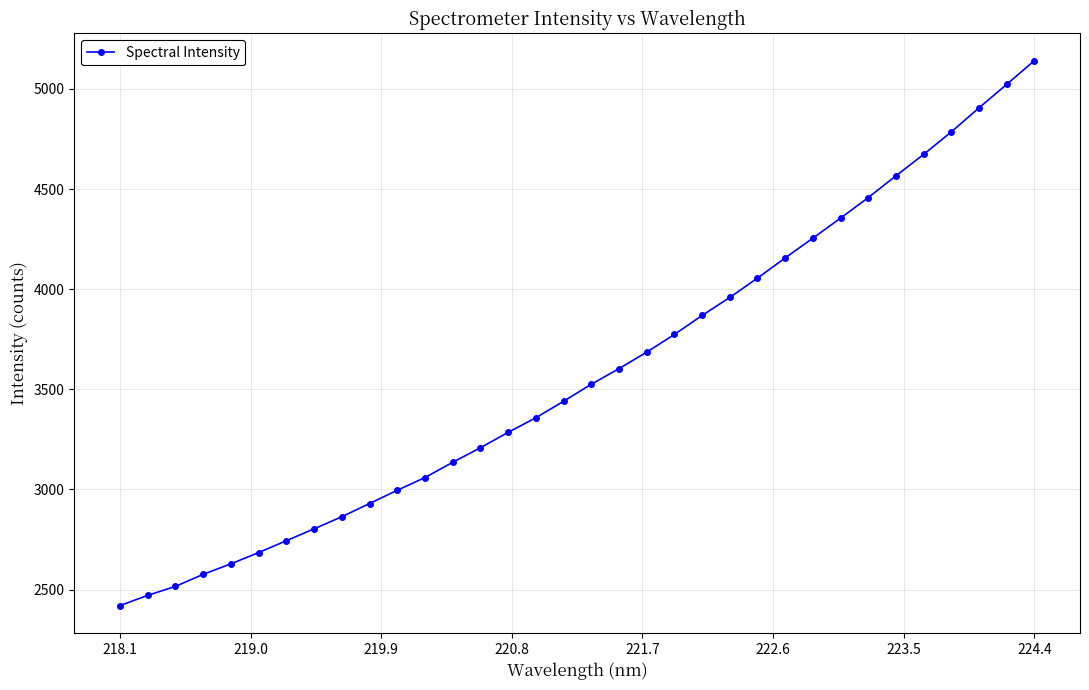

How many data points are less than 3525?

17